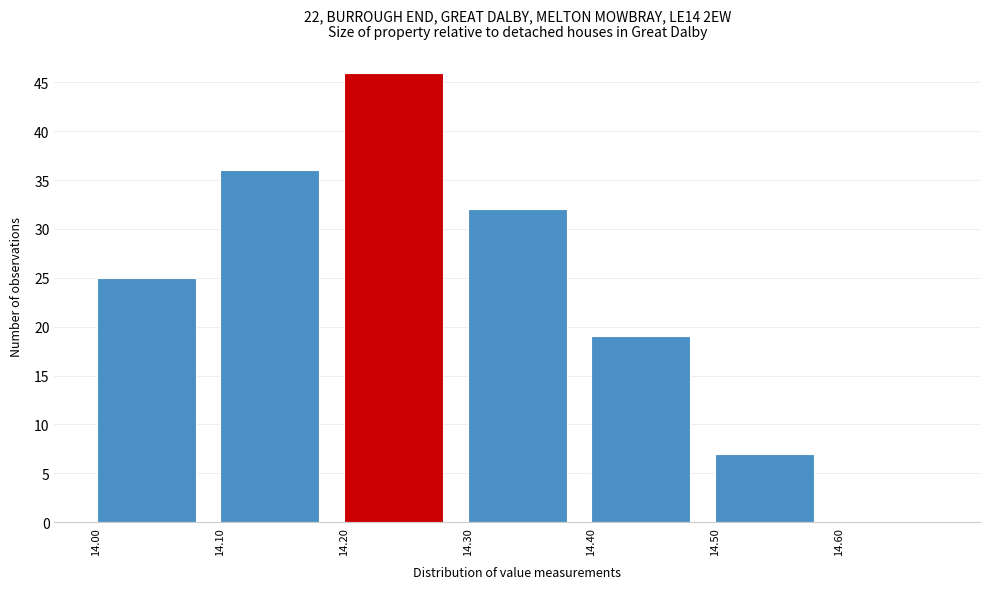

Reading right to left, what are all the values shown in this chart?

14.60=0	14.50=7	14.40=19	14.30=32	14.20=46	14.10=36	14.00=25